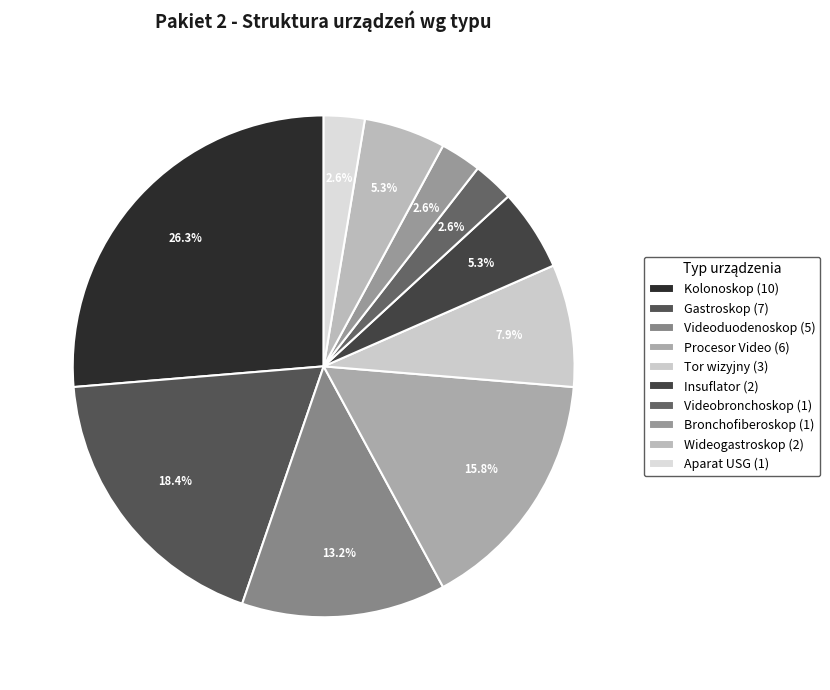

What is the total percentage of Wideogastroskop and Aparat USG?

7.9%